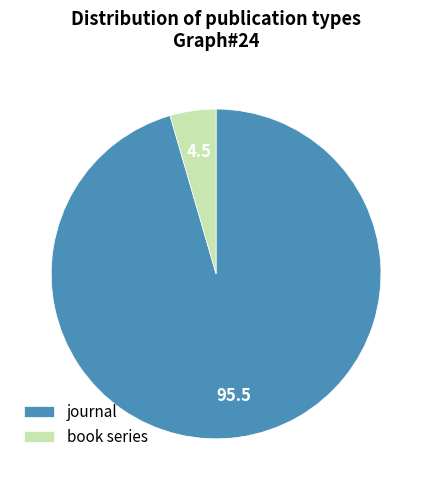

Rank the categories by value from lowest to highest.

book series, journal